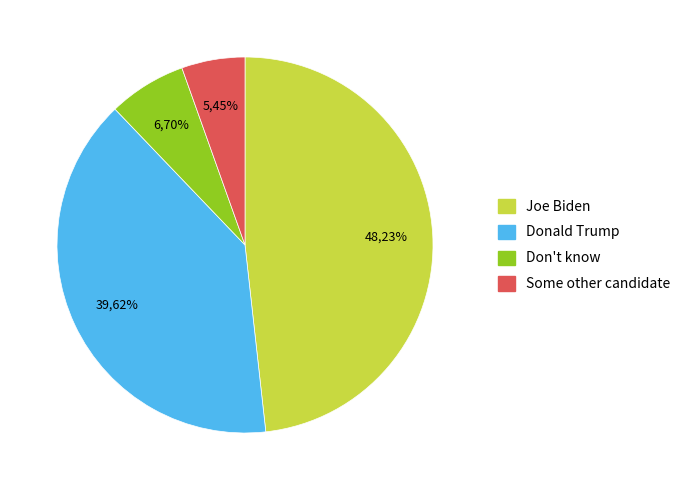

What portion of the pie excludes Joe Biden?

51.8%